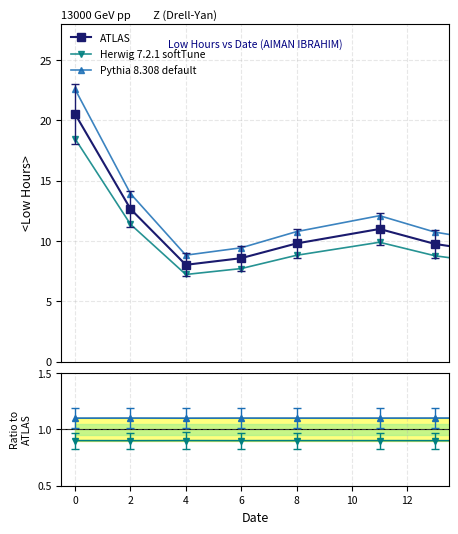

True or false: Pythia 8.308 default and ATLAS intersect in this chart.

False